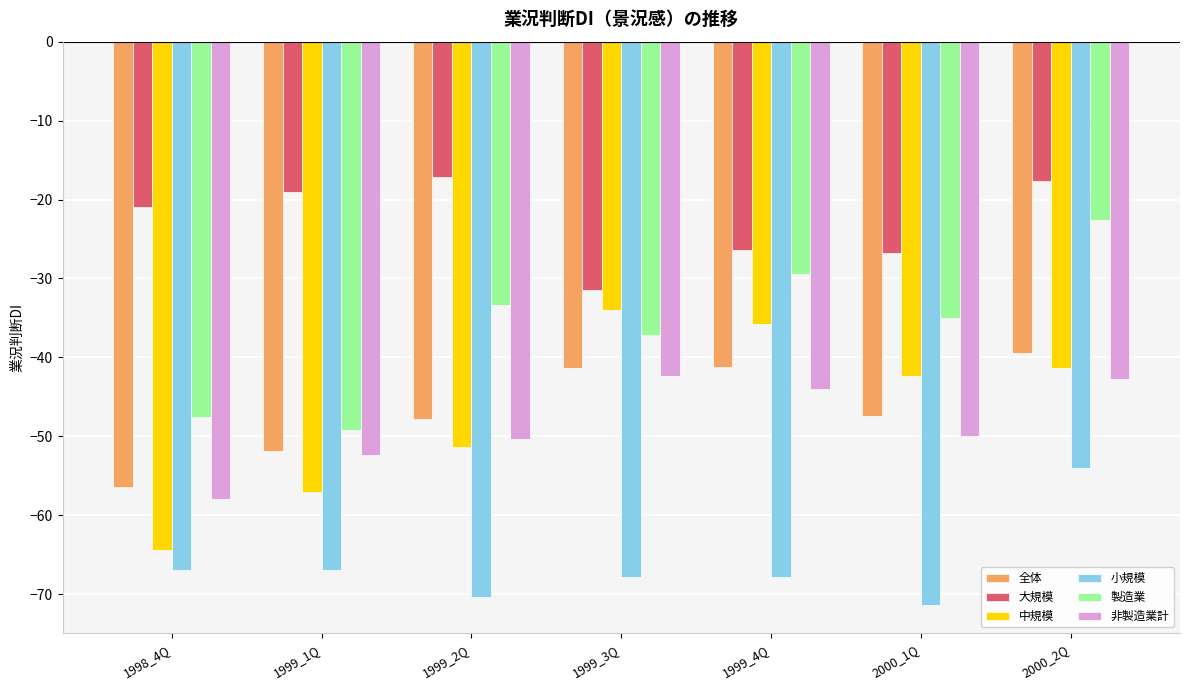

Which series has the largest total across all categories?

大規模